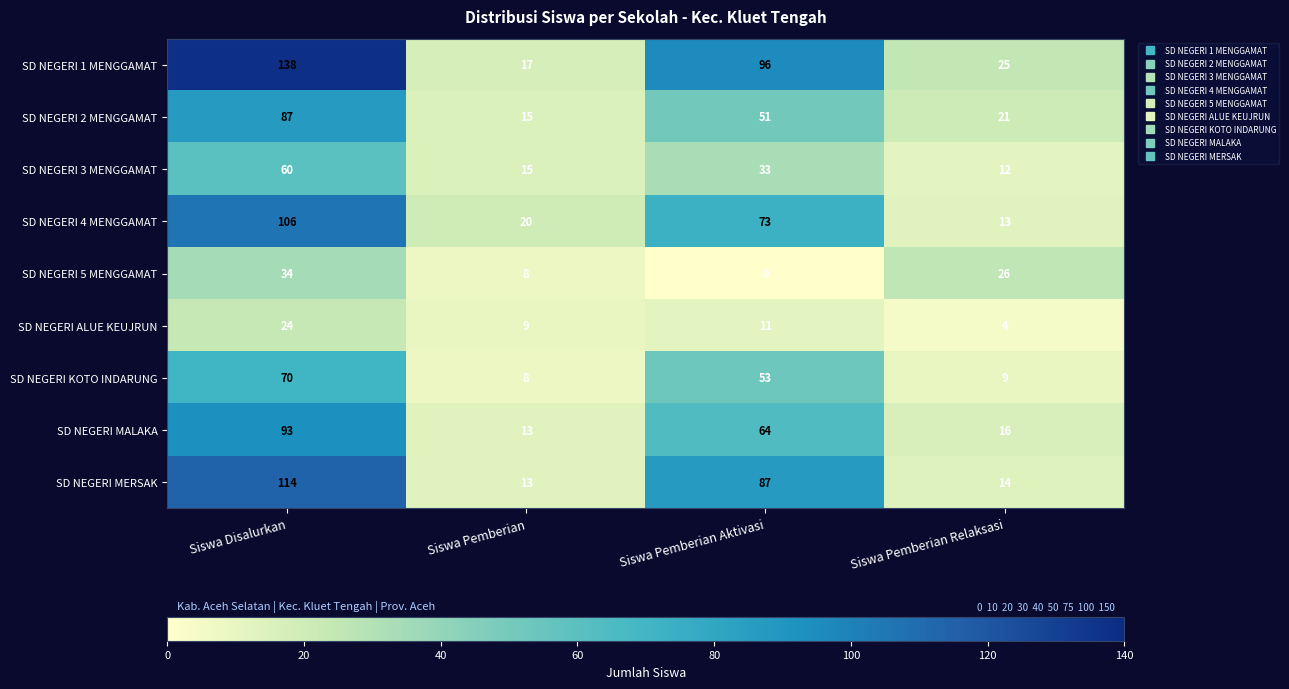

What is the total value across all series at Siswa Pemberian?

118